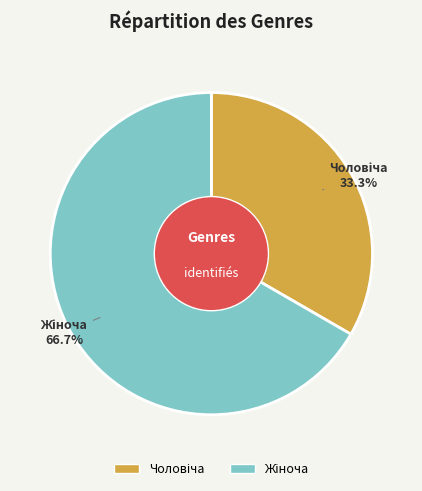

Is there a majority slice in this chart?

Yes